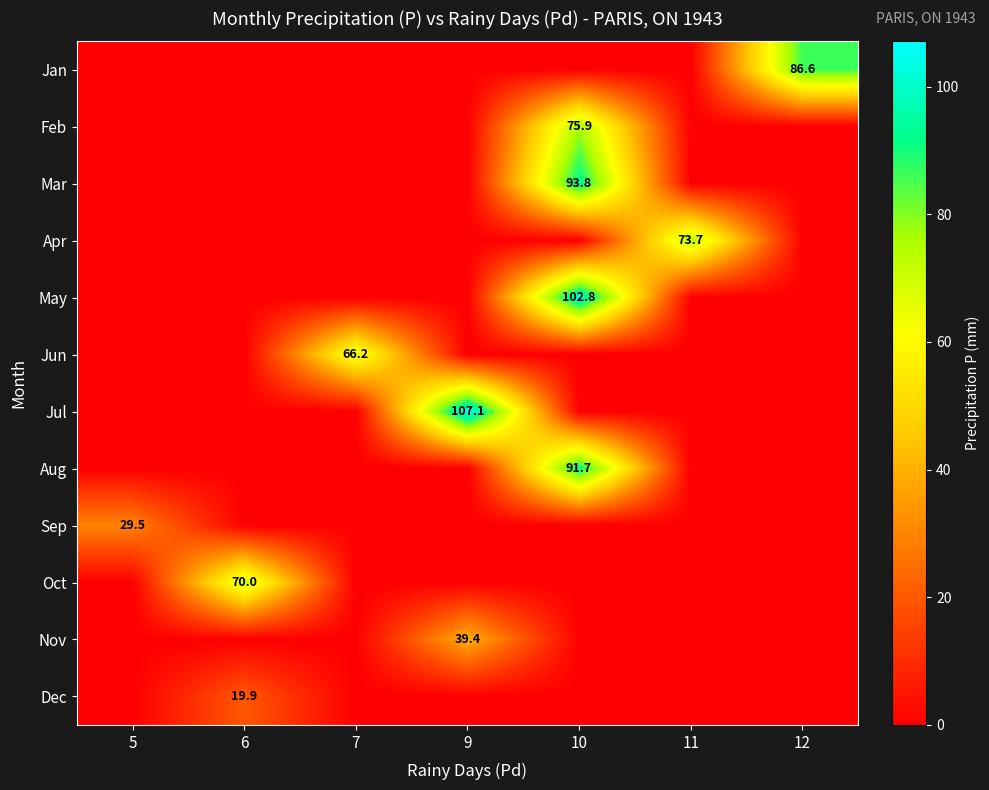

True or false: Apr has a value of 73.7 at 11.

True